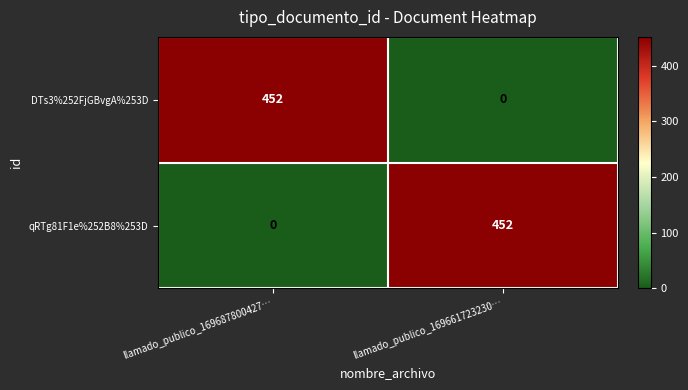

What is the total value across all series at llamado_publico_169661723230…?

452